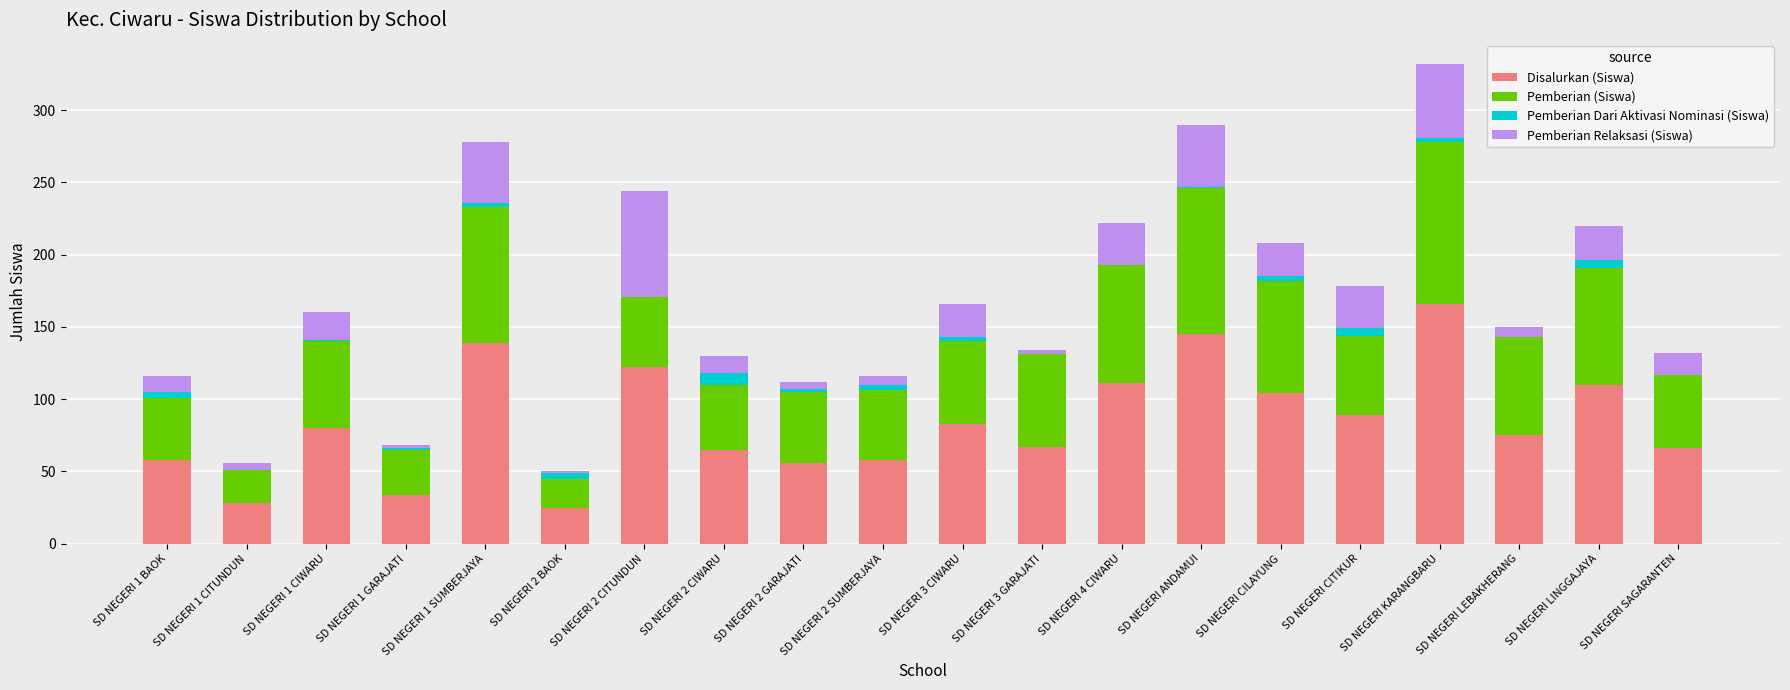

Which category has the highest value in the Disalurkan (Siswa) series?

SD NEGERI KARANGBARU